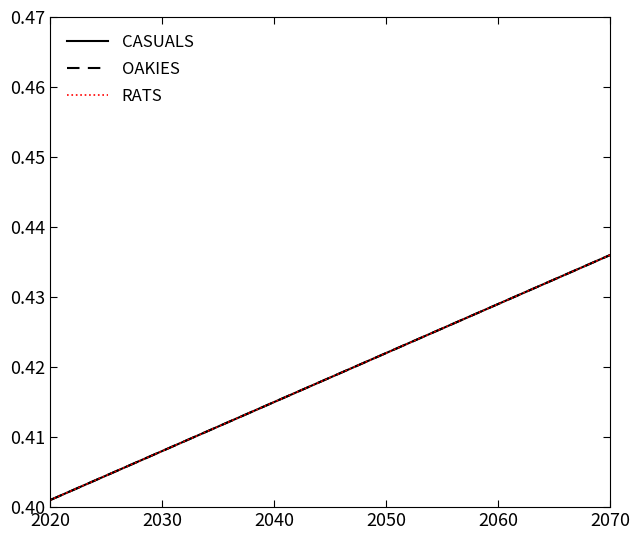

Does the chart have visible grid lines?

No